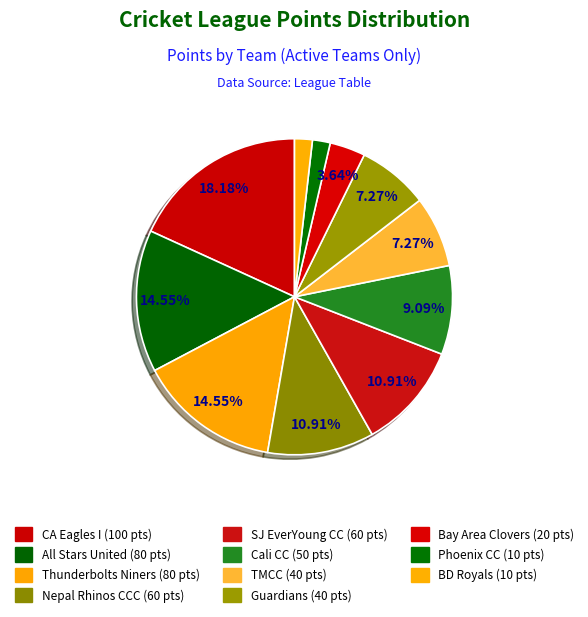

Is Guardians the majority of the pie?

No